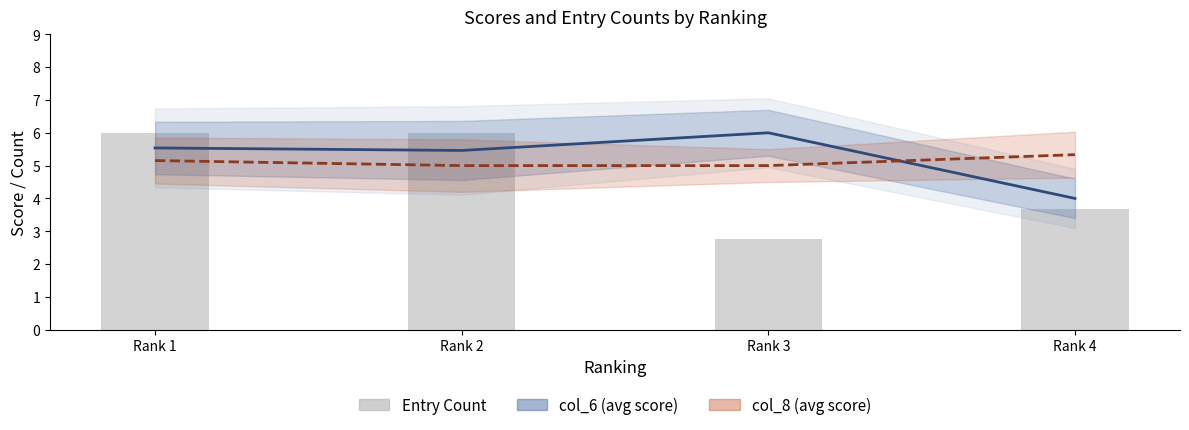

Rank the series by their average value, from highest to lowest.

col_6 mean, col_8 mean, Entry Count (normalized)